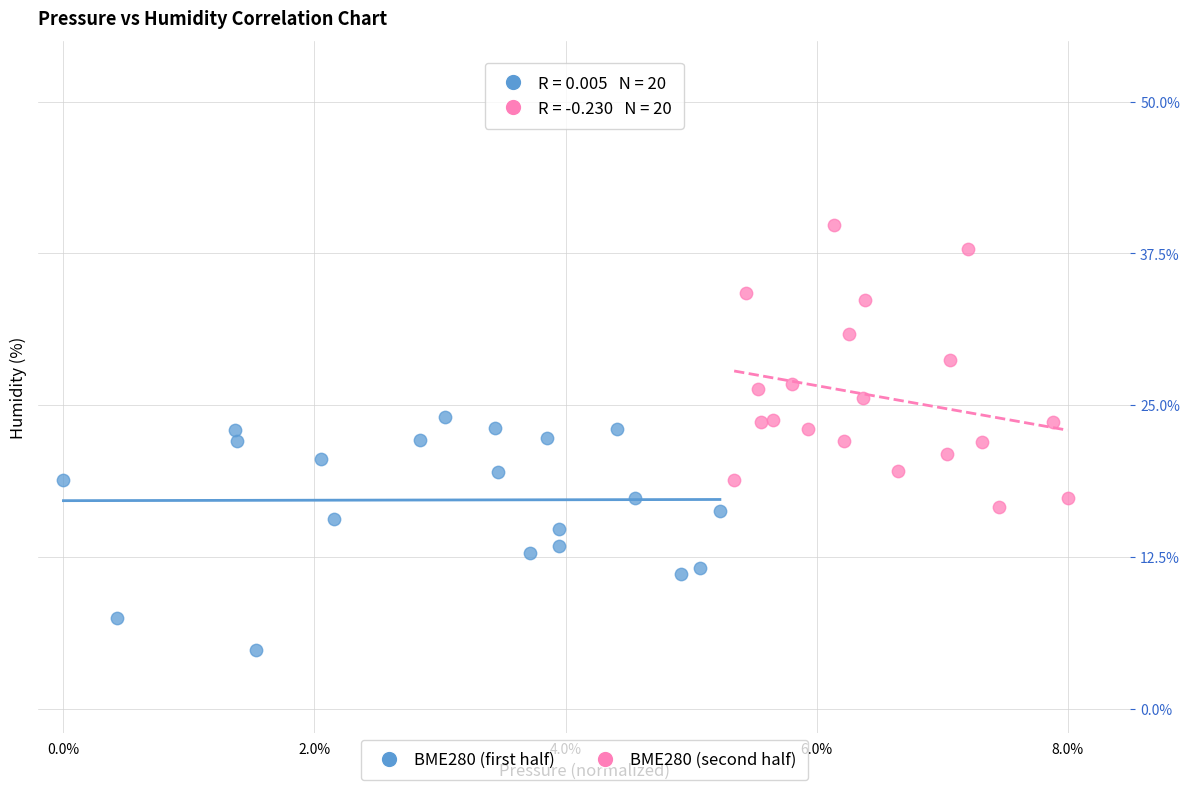

Which series has the largest Y range (max minus min)?

BME280 (second half)